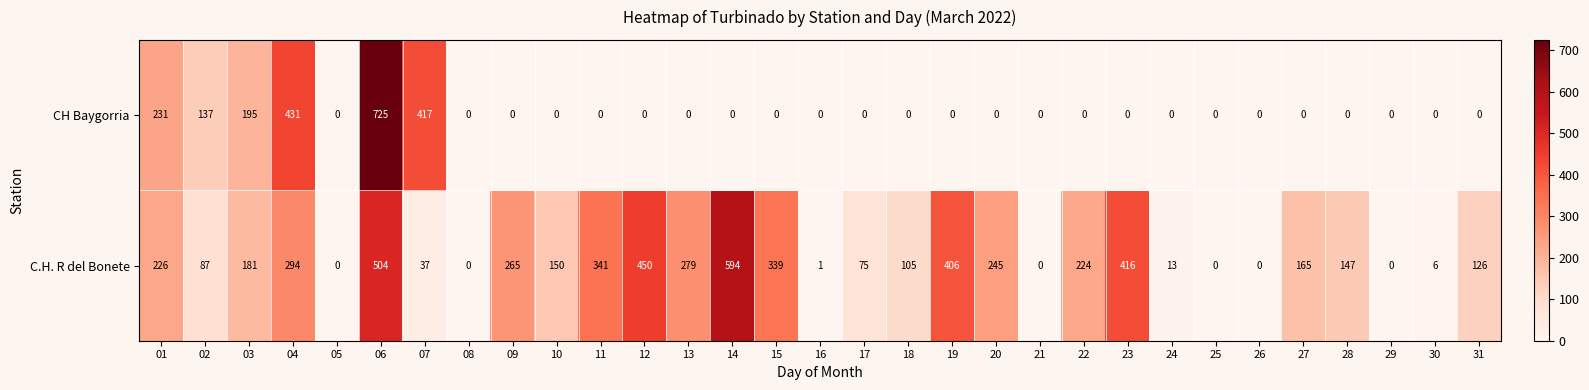

Which series has the largest total across all categories?

C.H. R del Bonete